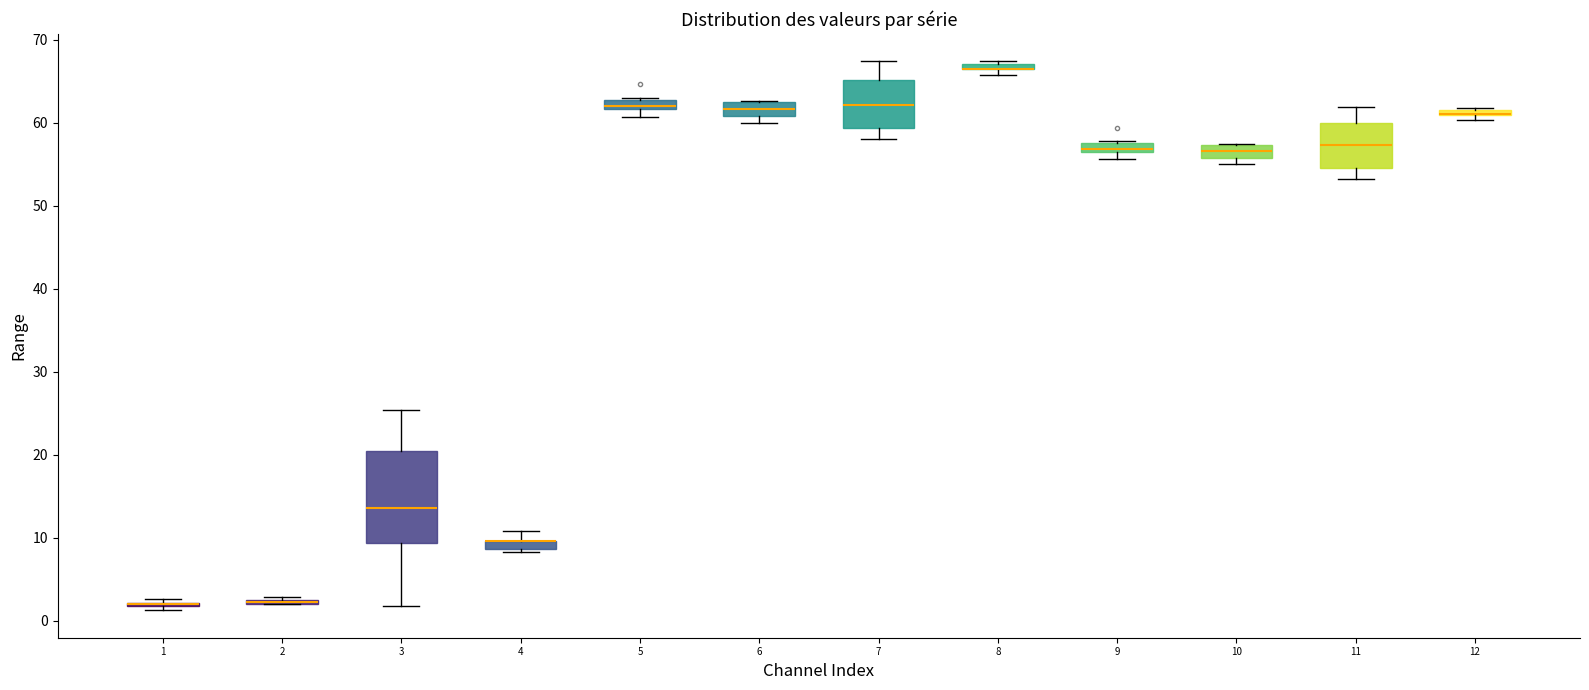

Where does the upper whisker of the box at x = 3 end on the y-axis? The values are not printed on the chart, so give them approximately, as read against the axis.

25